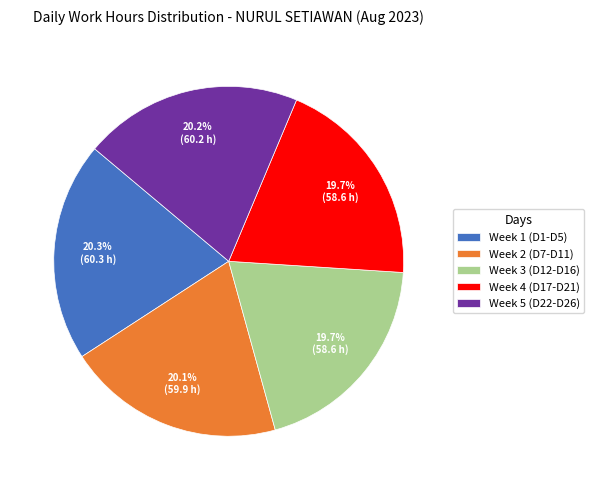

Do Week 3 (D12-D16) and Week 2 (D7-D11) together represent more than half of the pie?

No